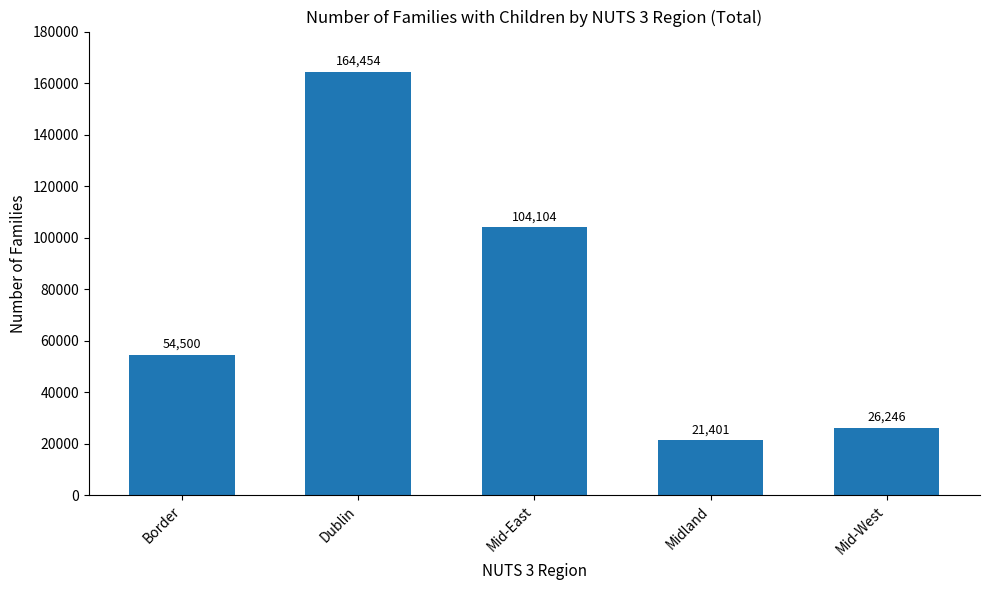

What is the difference between the second highest and minimum values?

82703